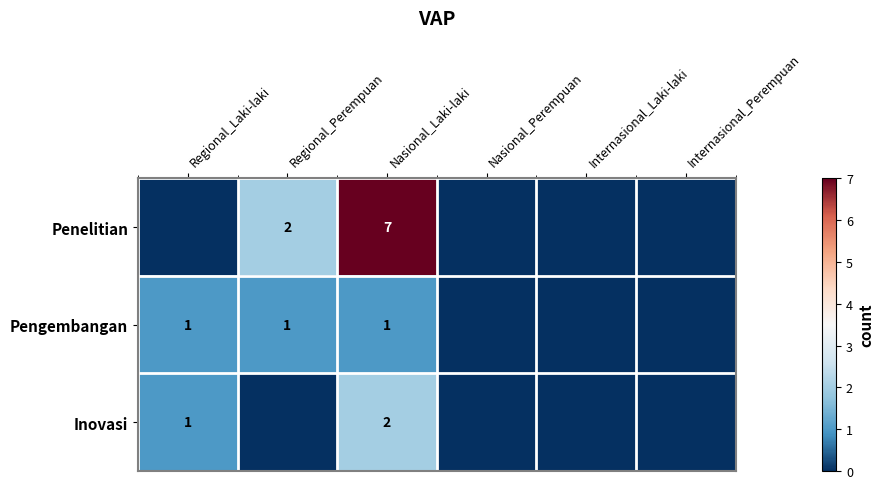

What is the total value across all series at Nasional_Laki-laki?

10